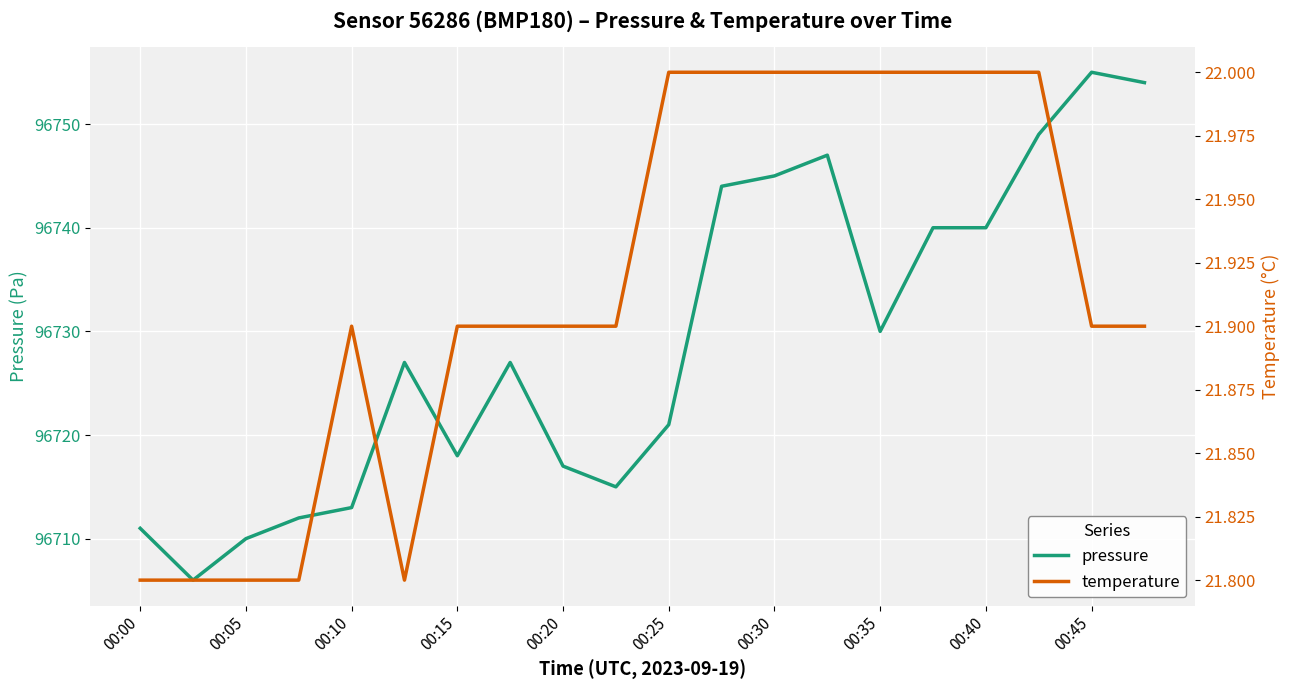

Count the number of data series in this chart.

2